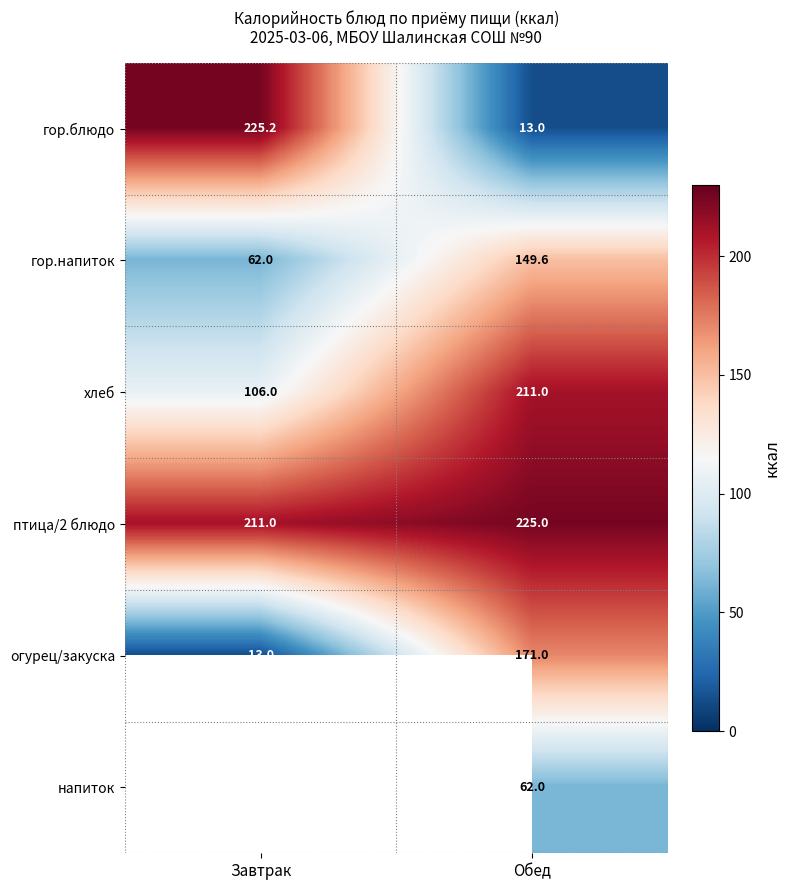

Rank the categories by гор.напиток value from highest to lowest.

Обед, Завтрак